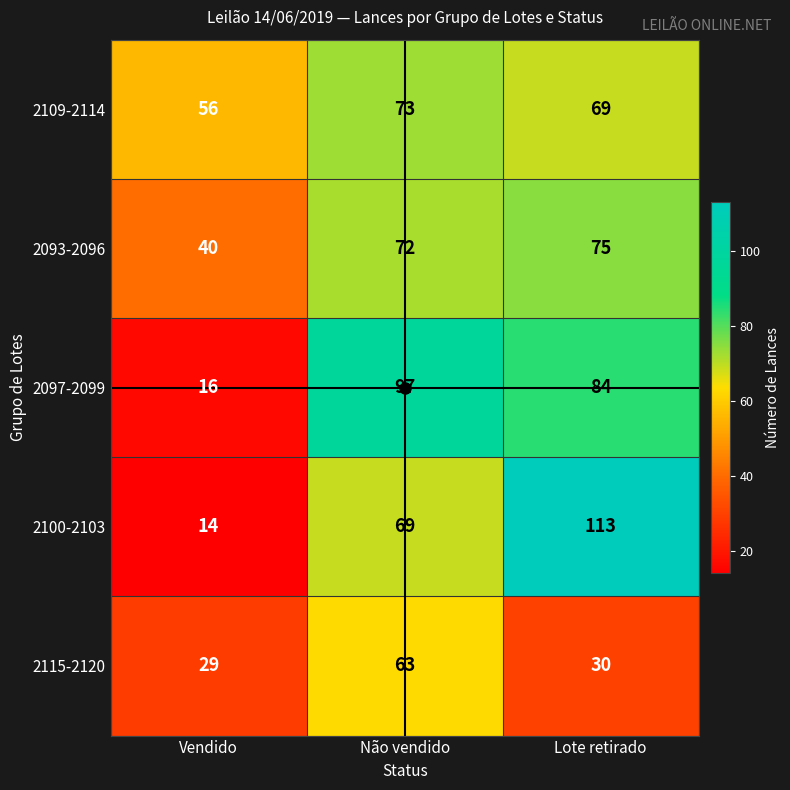

Which series has the largest range (max minus min)?

2100-2103